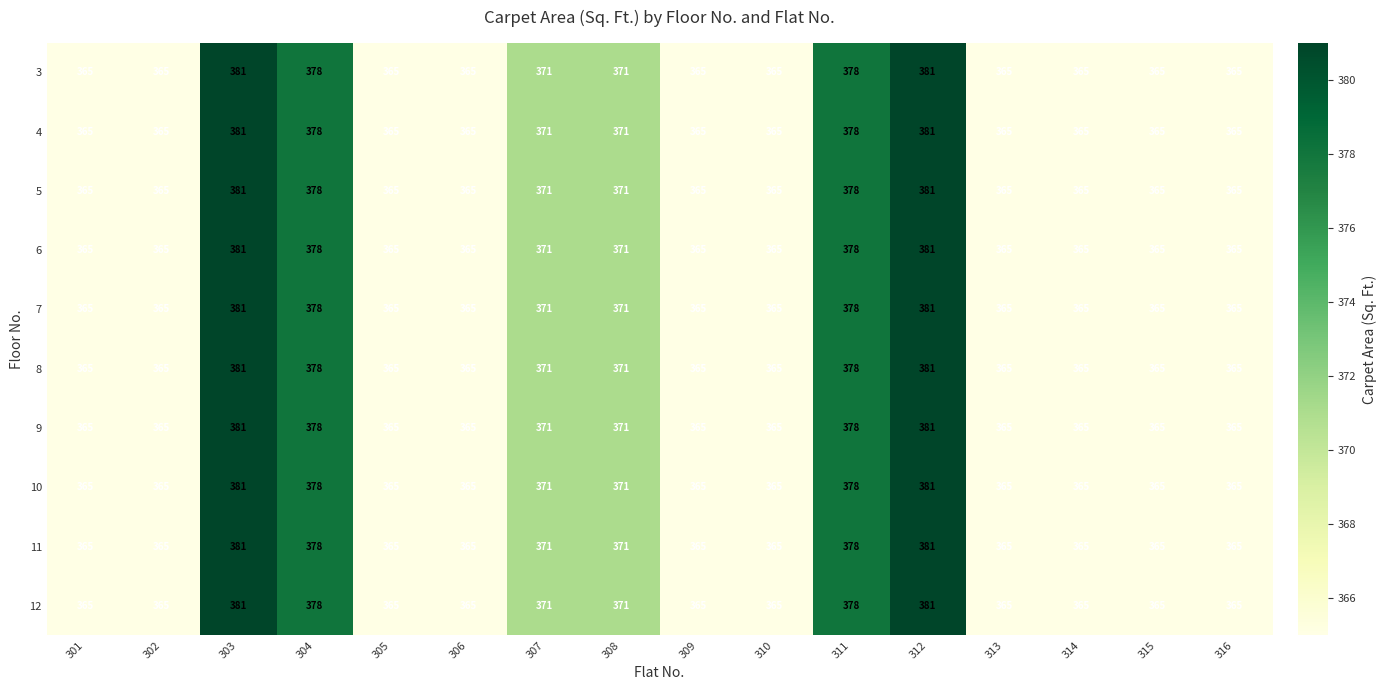

What is the approximate value of 10 at 308, to the nearest 10?

370